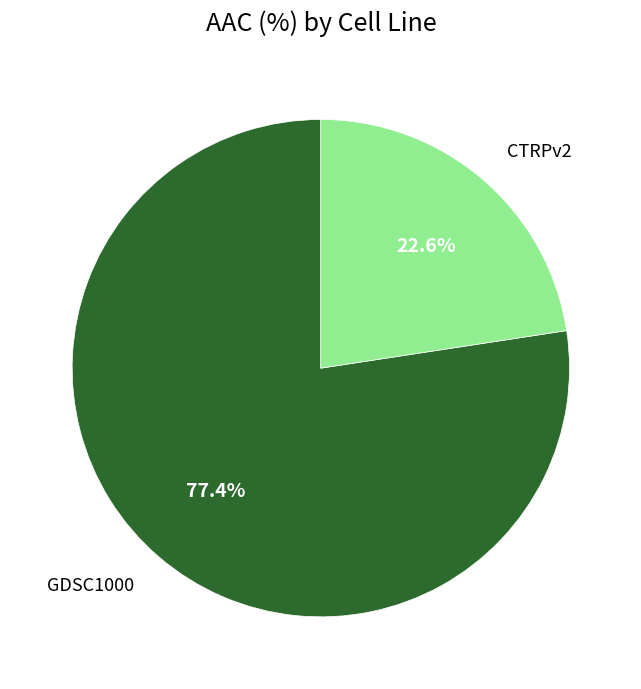

The CTRPv2 slice represents 23% of the pie. True or false?

True